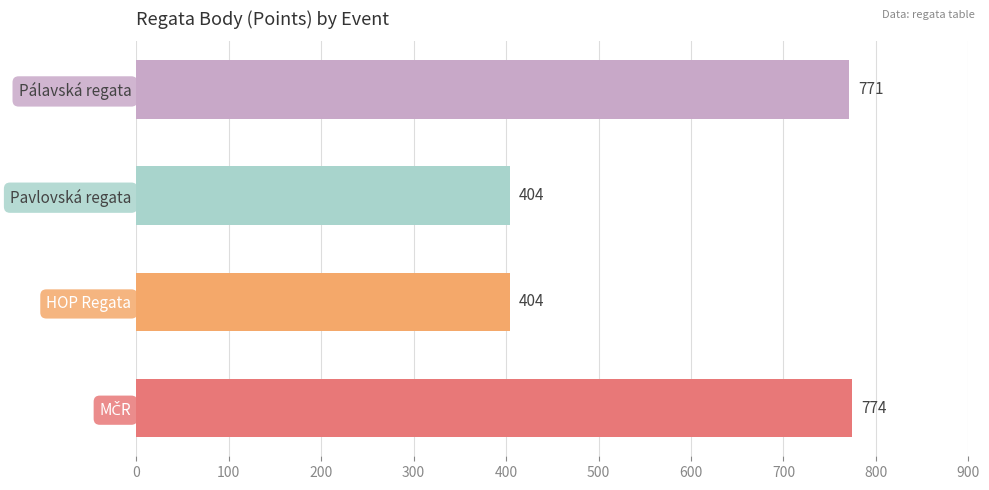

How many data points are less than 771?

2